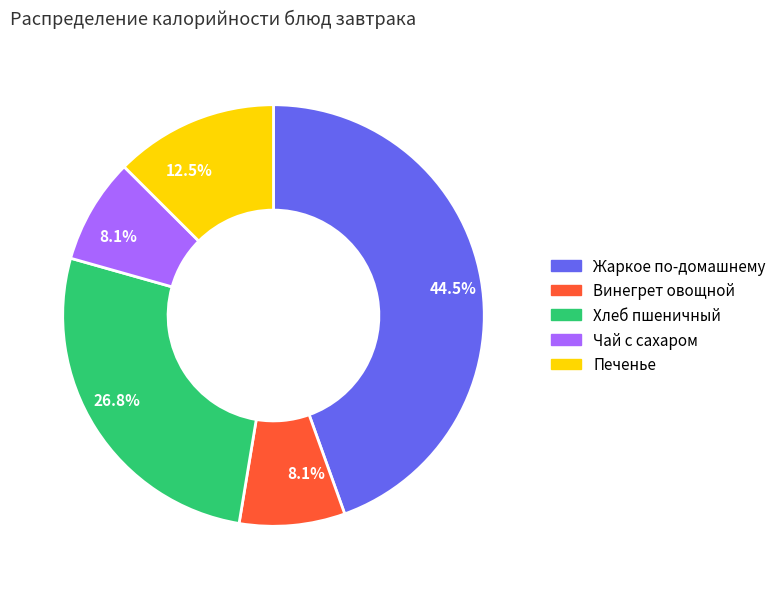

Does any single category account for the majority?

No